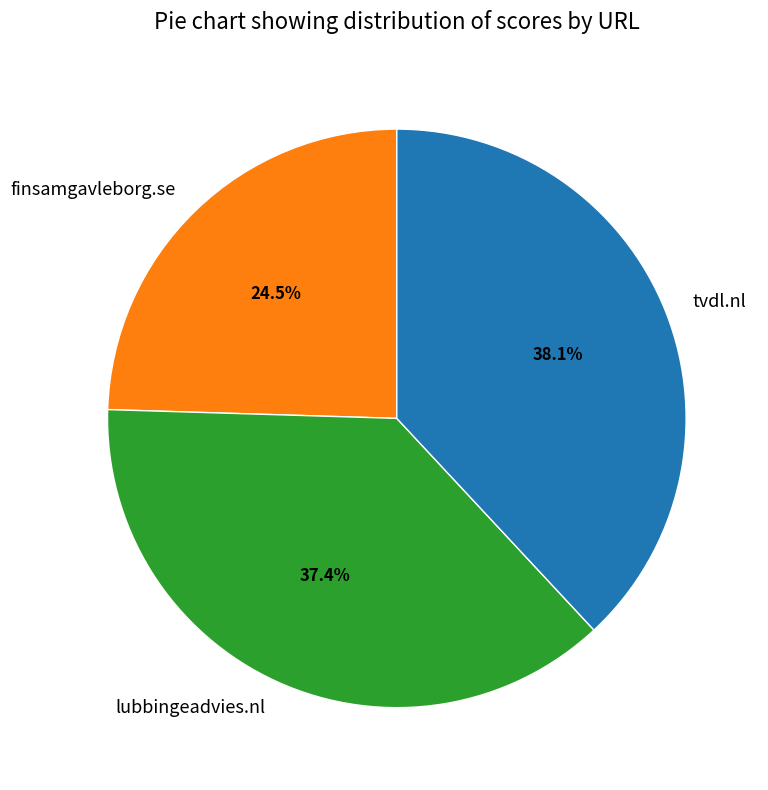

Combined, do finsamgavleborg.se and lubbingeadvies.nl account for over 50%?

Yes